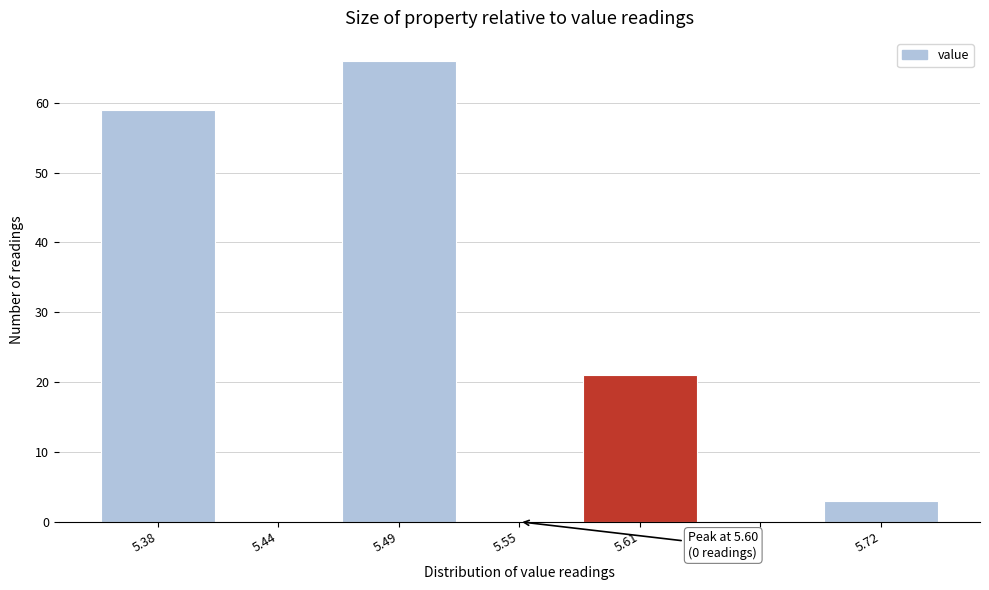

Which range on the x-axis has the tallest bar?

5.46 to 5.52